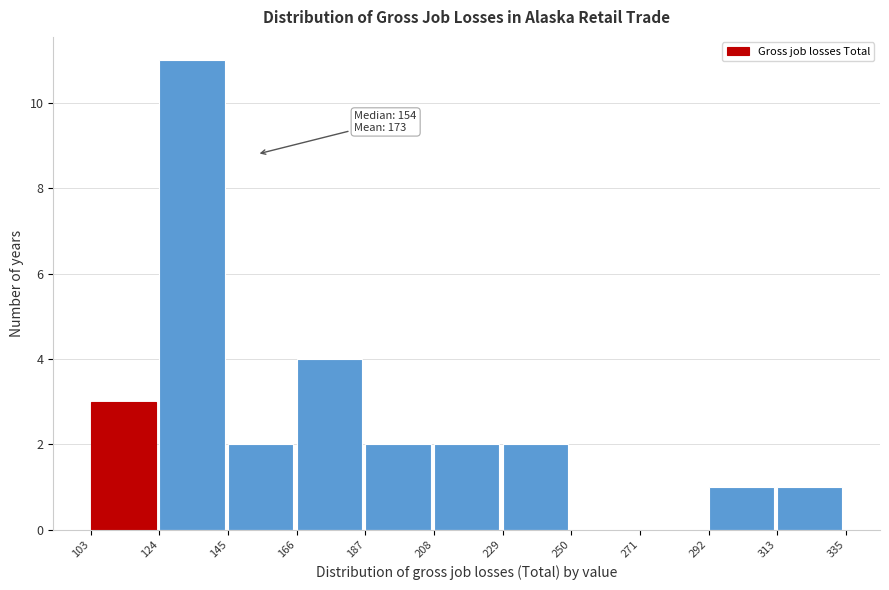

Over which range of the x-axis is the bar tallest?

124 to 145